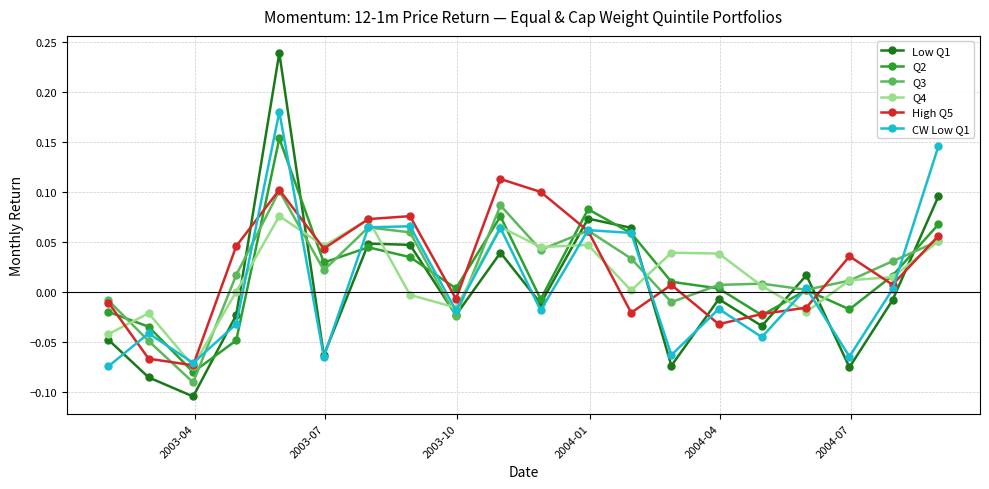

Which series has the largest range (max minus min)?

Low Q1